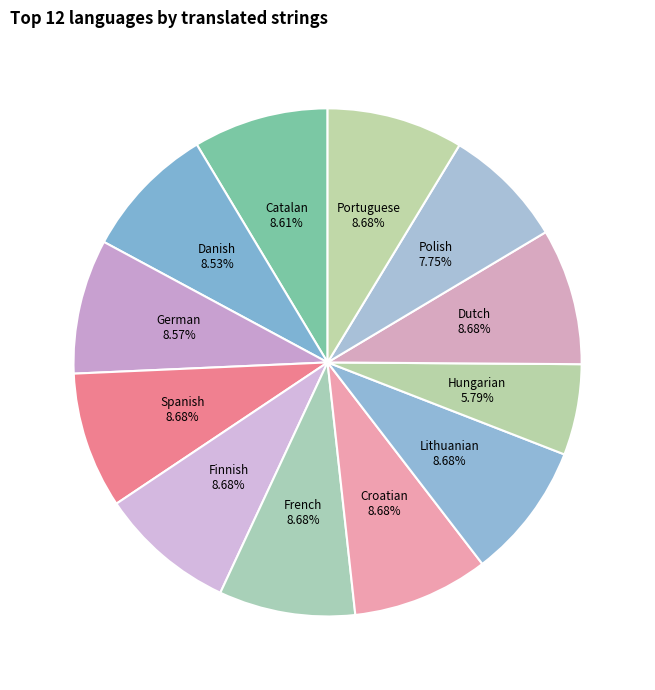

To the nearest percent, what portion does Danish represent?

9%